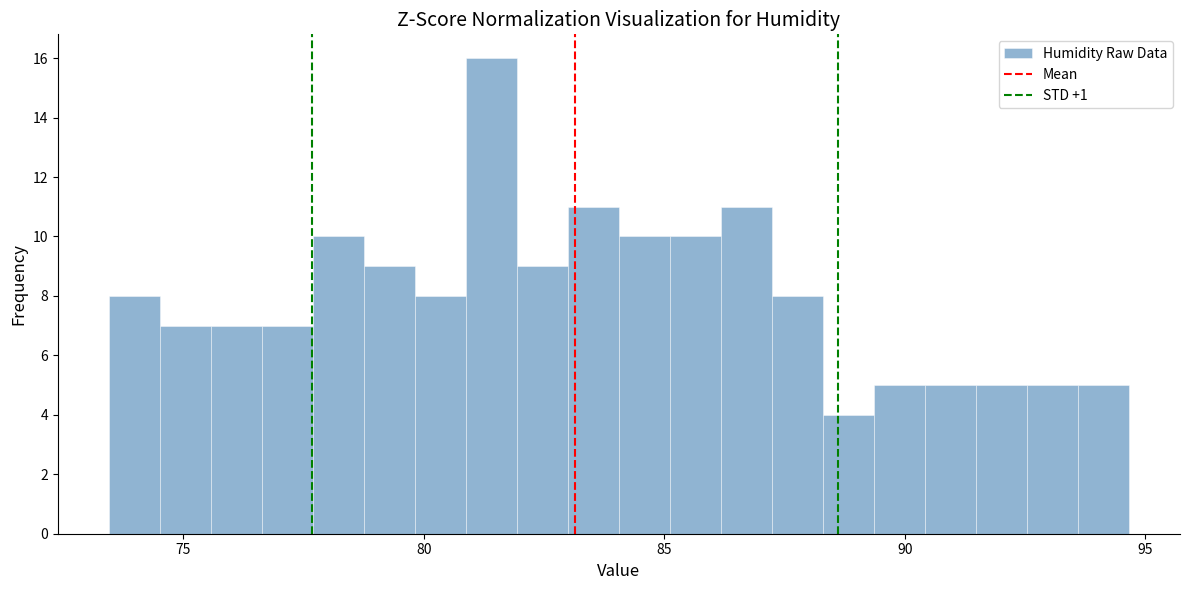

Around what value on the x-axis is the tallest bar? Give the approximate position of its centre, as read against the axis.

81.5